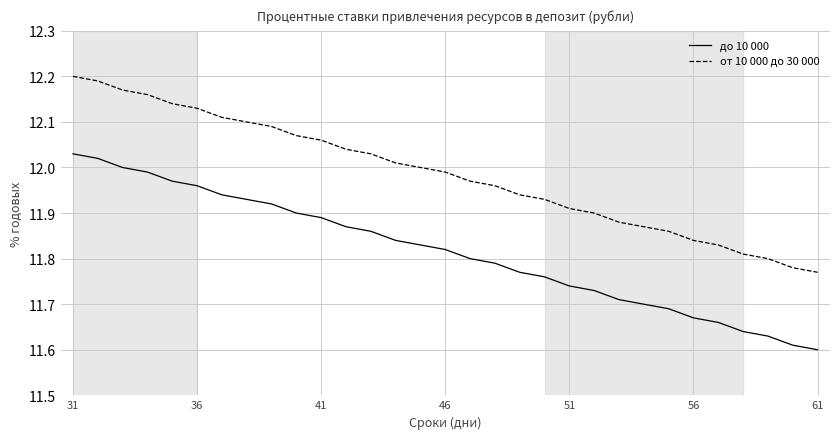

Which series has the largest total across all categories?

от 10 000 до 30 000